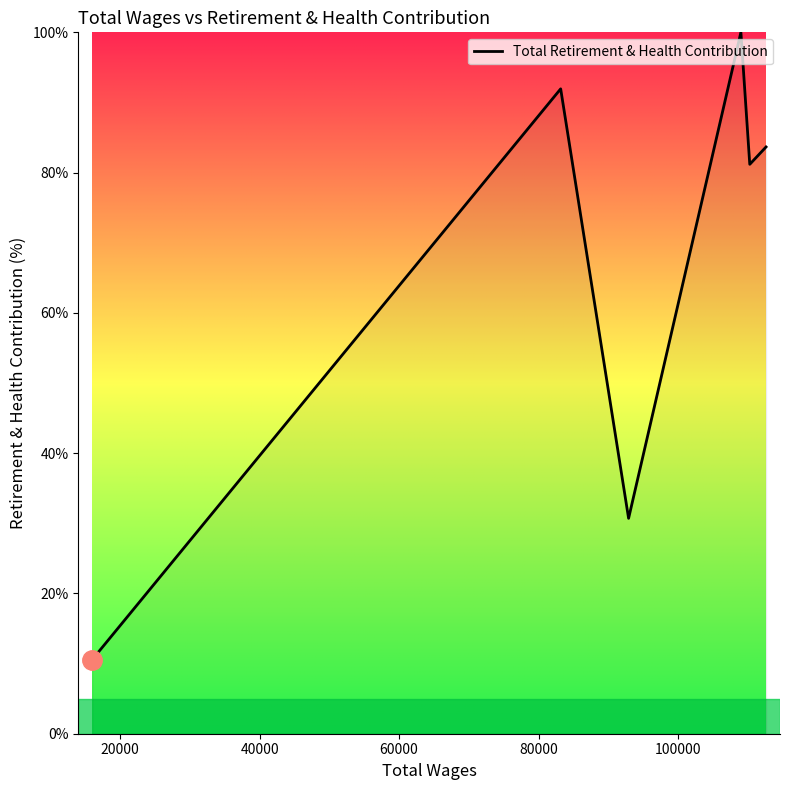

What is the minimum value shown in the chart?

10.6